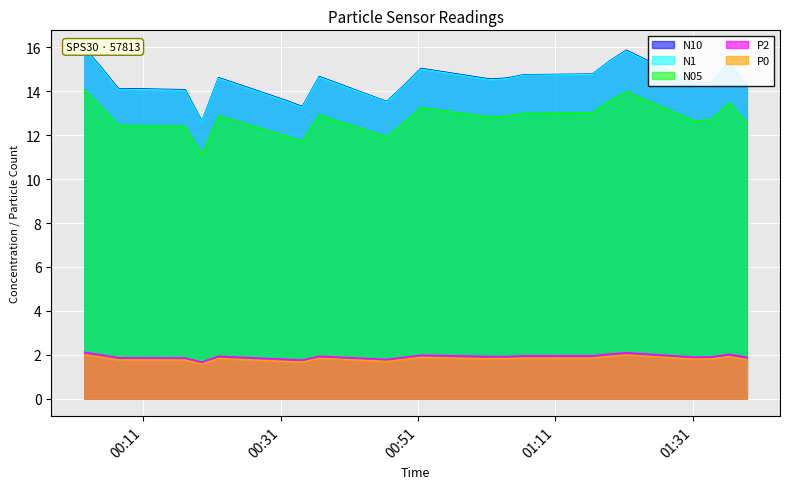

True or false: N1 has more than 0 interior local peaks.

True